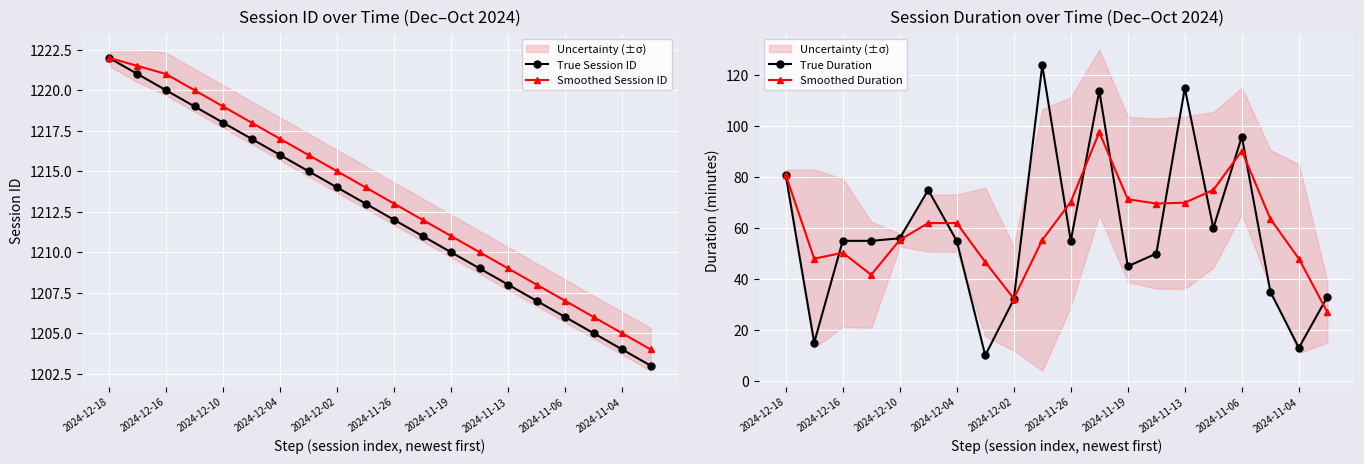

True or false: Smoothed Session ID has a value of 2049.8 at 2024-11-19.

False